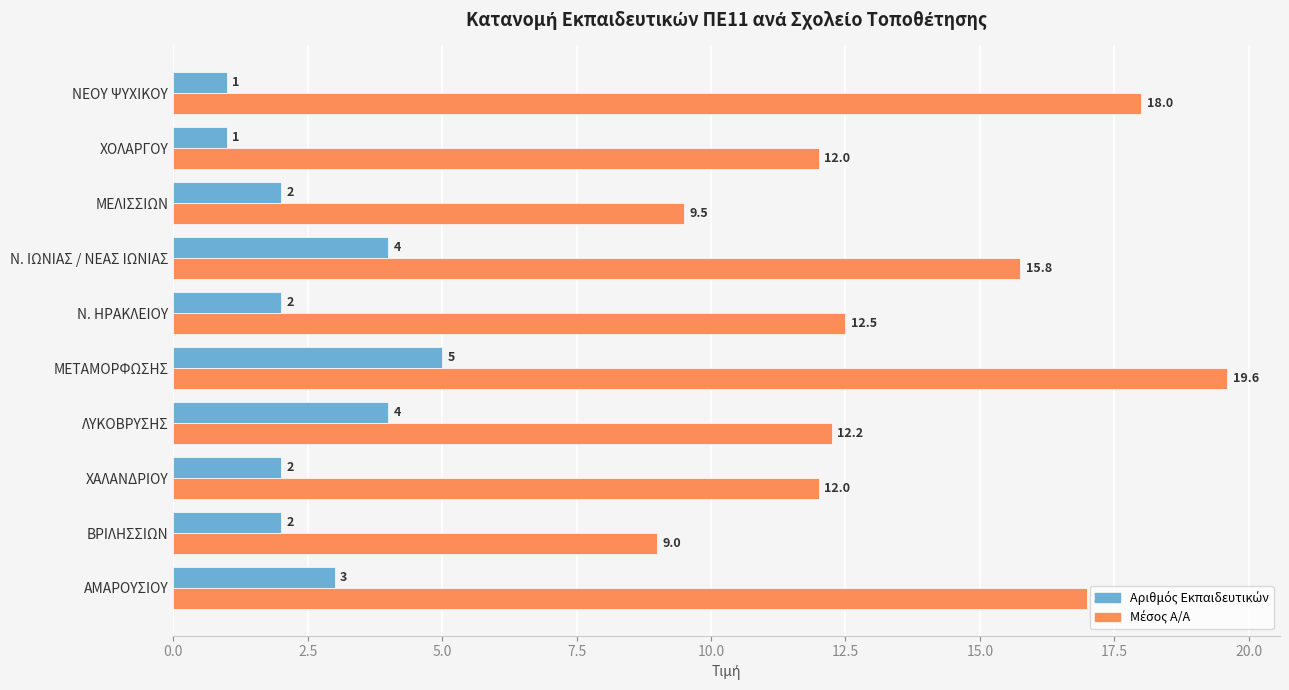

At how many categories does at least one series exceed 16?

3